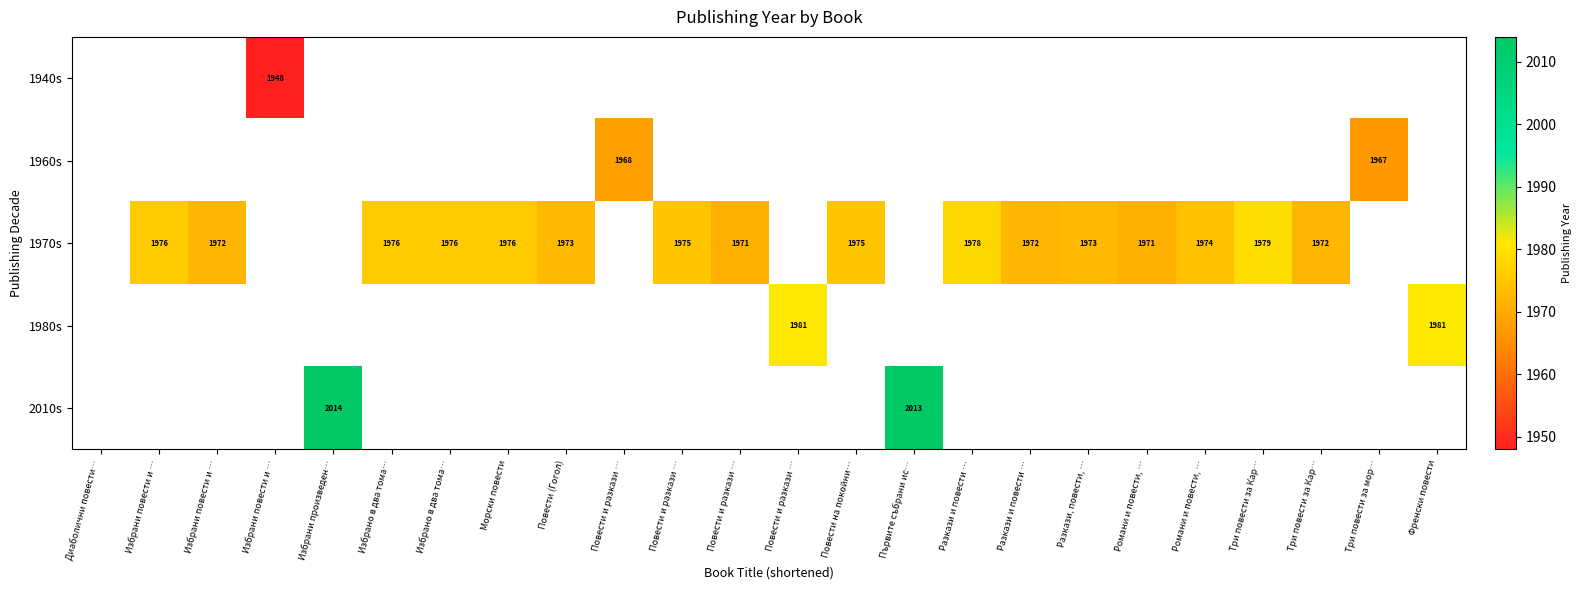

Count the number of categories in the chart.

24